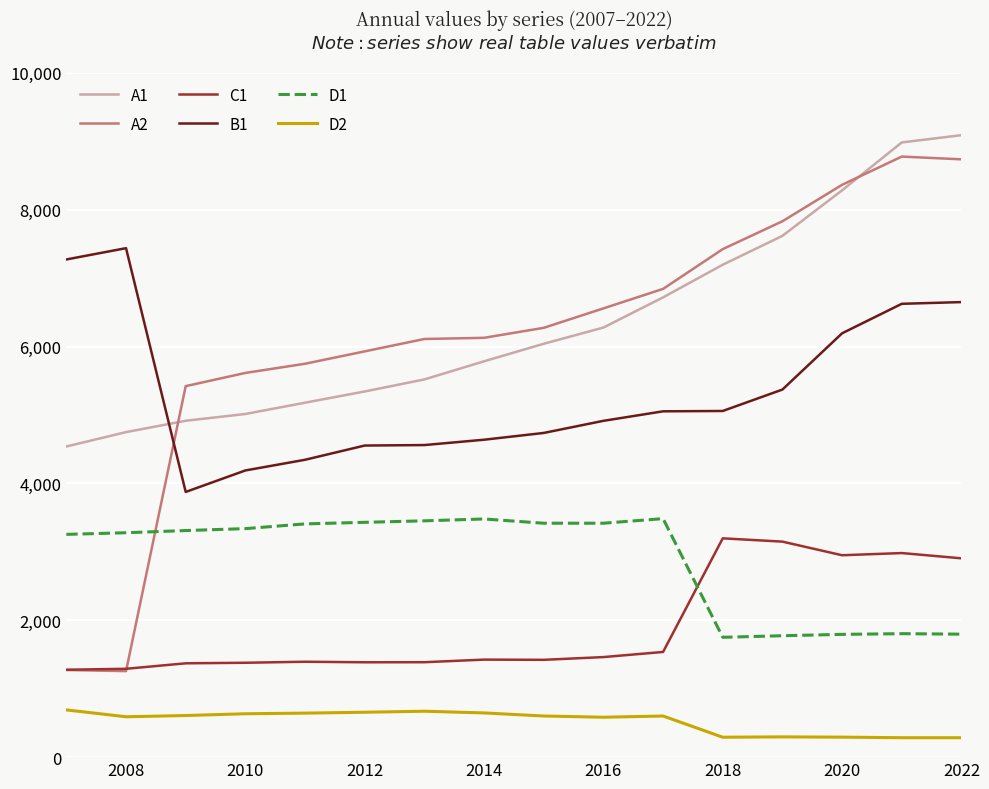

True or false: A1 and D1 cross at least once.

False